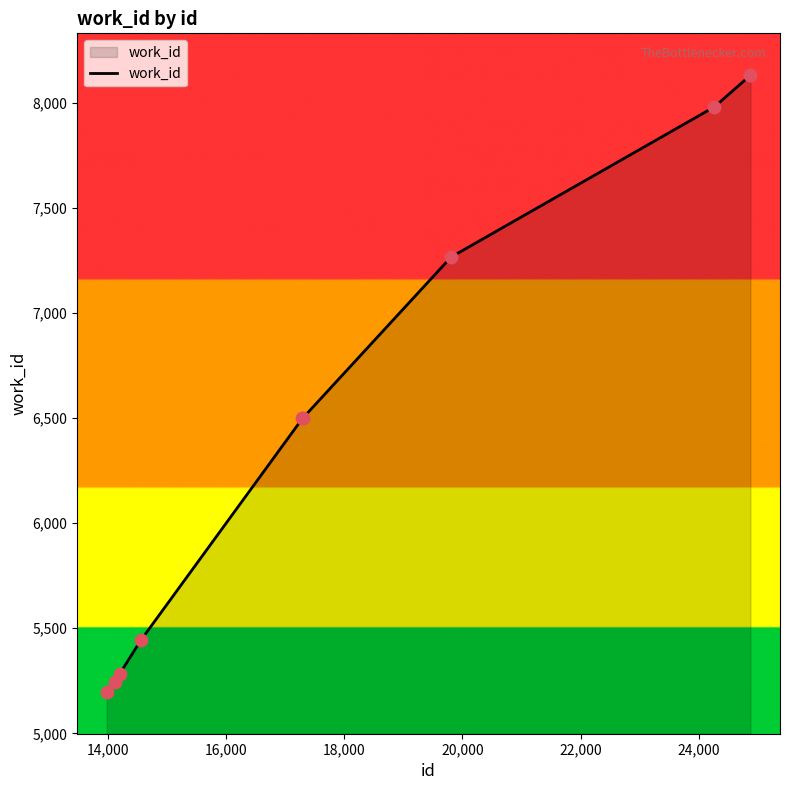

What is the smallest value displayed?

5198